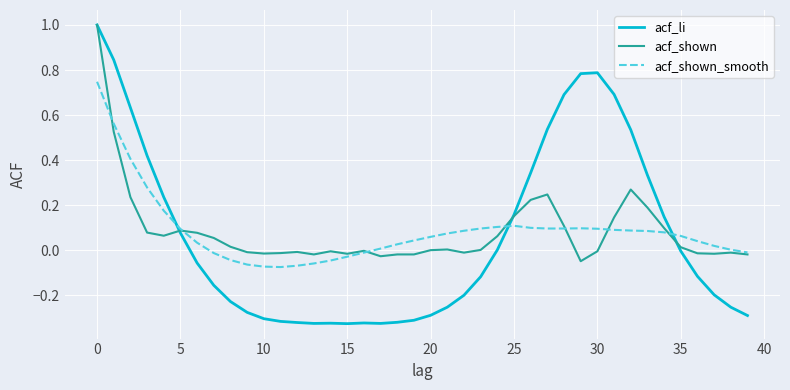

Which series has the widest spread of values?

acf_li